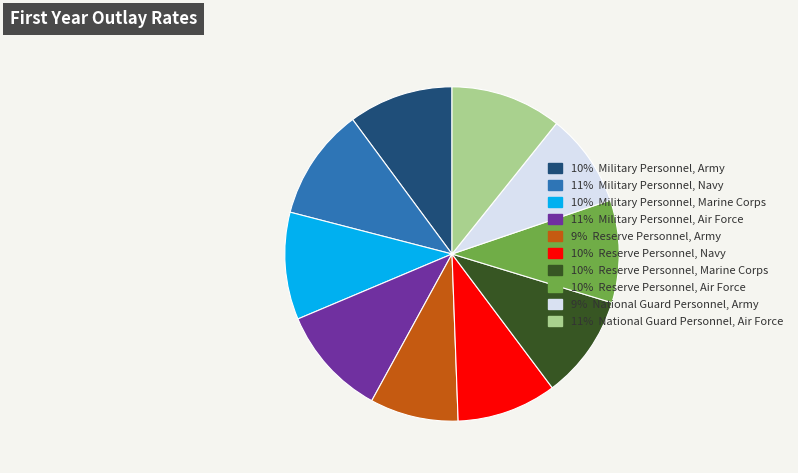

Combined, do 10% Military Personnel, Army and 10% Reserve Personnel, Navy account for over 50%?

No